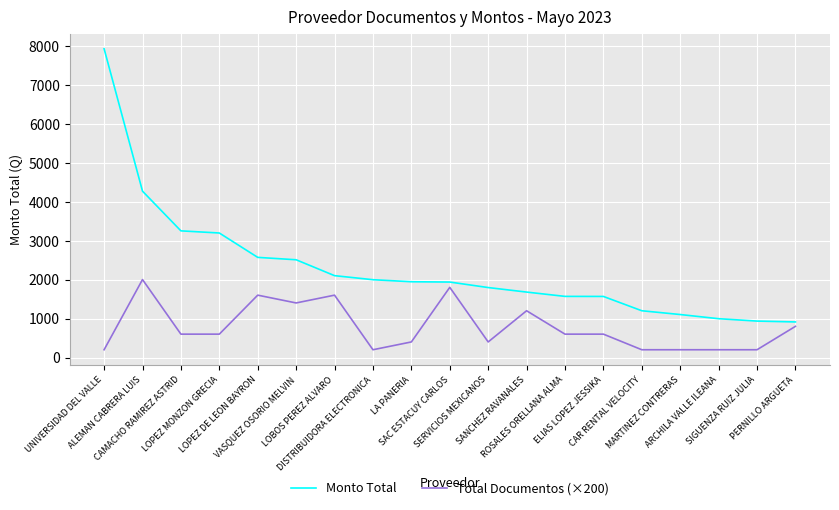

What position from the left is DISTRIBUIDORA ELECTRONICA?

8